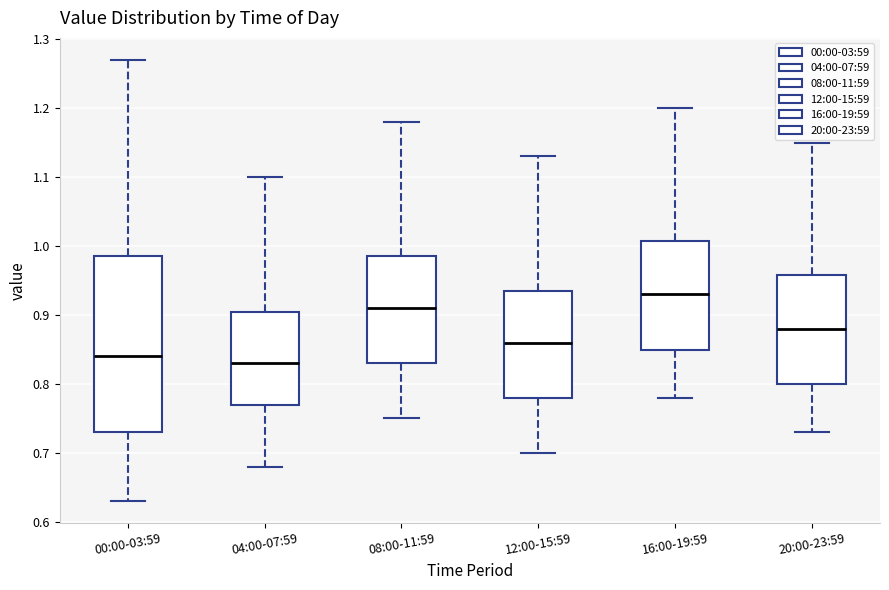

Reading left to right, transcribe this box plot: for each box, give where its median line is, the range the box spans, and where its two whiskers end, as read against the y-axis. The values are not printed on the chart, so give them approximately, as read against the axis.

00:00-03:59: median 0.84, box 0.73 to 0.99, whiskers 0.63 to 1.27
04:00-07:59: median 0.83, box 0.77 to 0.91, whiskers 0.68 to 1.10
08:00-11:59: median 0.91, box 0.83 to 0.99, whiskers 0.75 to 1.18
12:00-15:59: median 0.86, box 0.78 to 0.94, whiskers 0.70 to 1.13
16:00-19:59: median 0.93, box 0.85 to 1.01, whiskers 0.78 to 1.20
20:00-23:59: median 0.88, box 0.80 to 0.96, whiskers 0.73 to 1.15